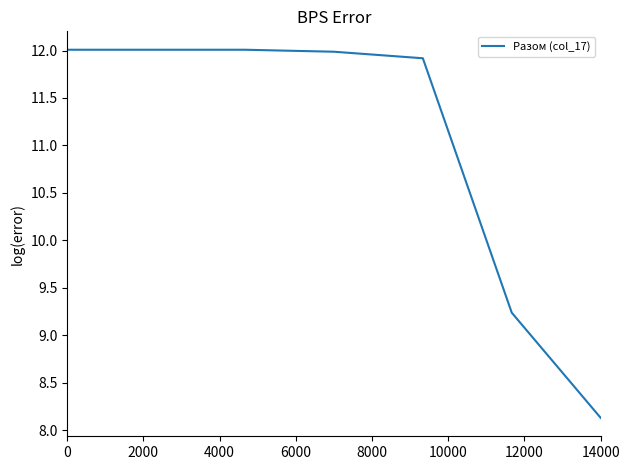

True or false: the data has more than 2 interior local peaks.

False